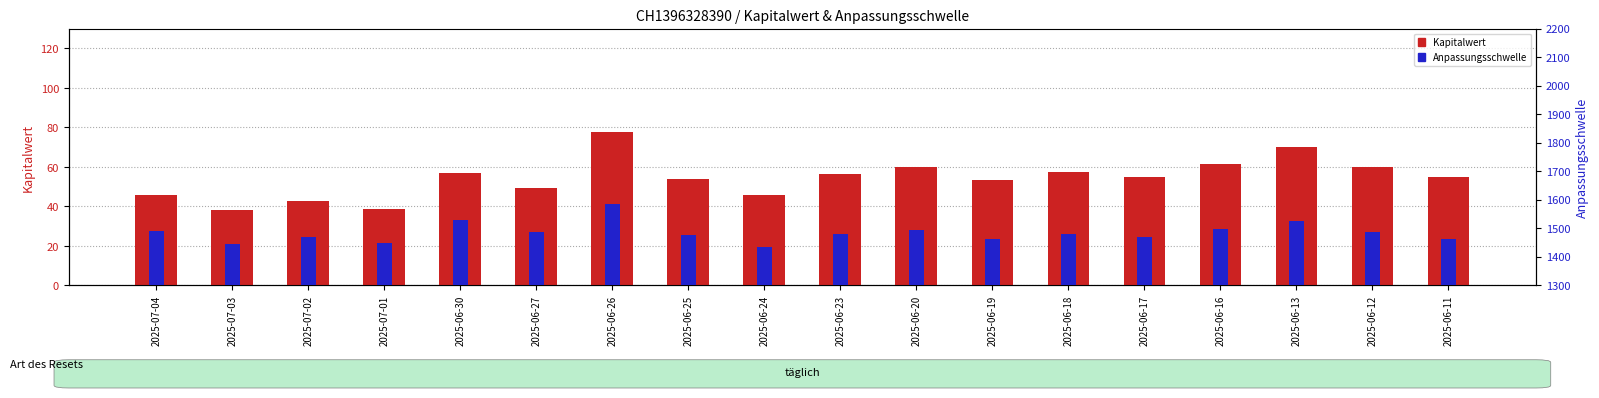

At which label does Kapitalwert reach its peak?

2025-06-26